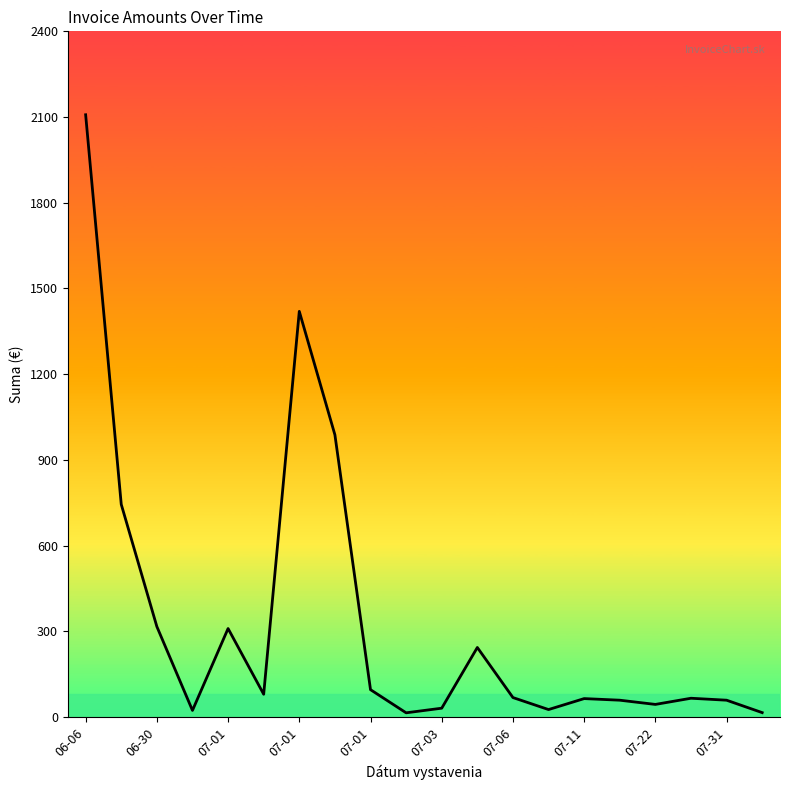

What is the difference between the maximum and minimum values?

2093.0